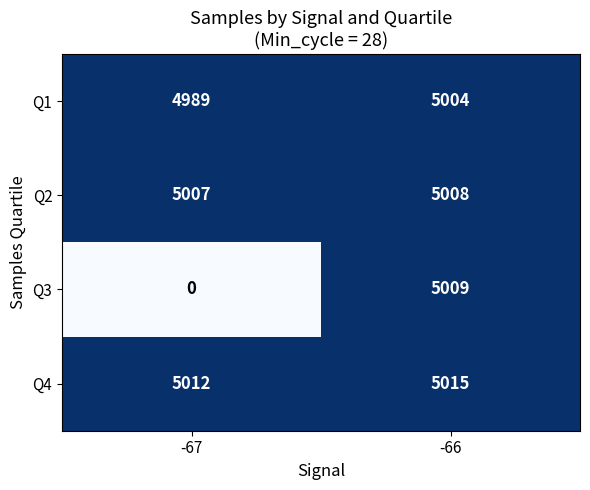

What value does the Q4 series have at -67?

5012